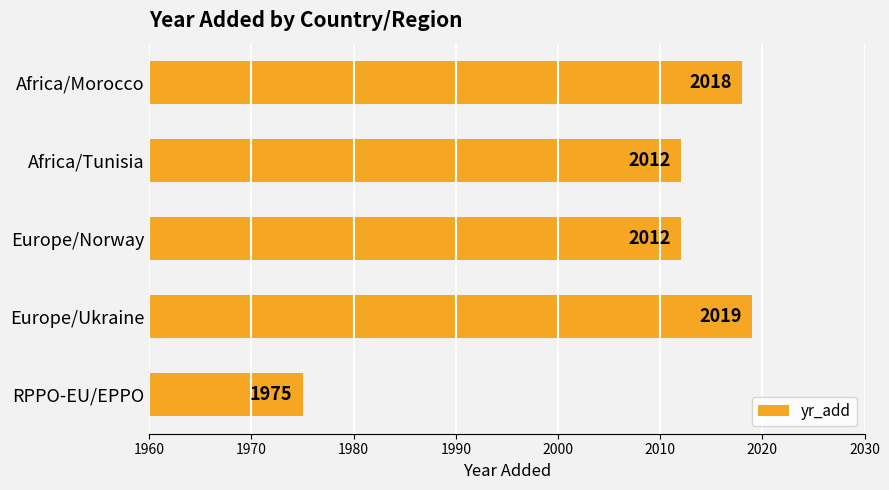

Reading bottom to top, extract all data points from this chart.

RPPO-EU/EPPO=1975	Europe/Ukraine=2019	Europe/Norway=2012	Africa/Tunisia=2012	Africa/Morocco=2018